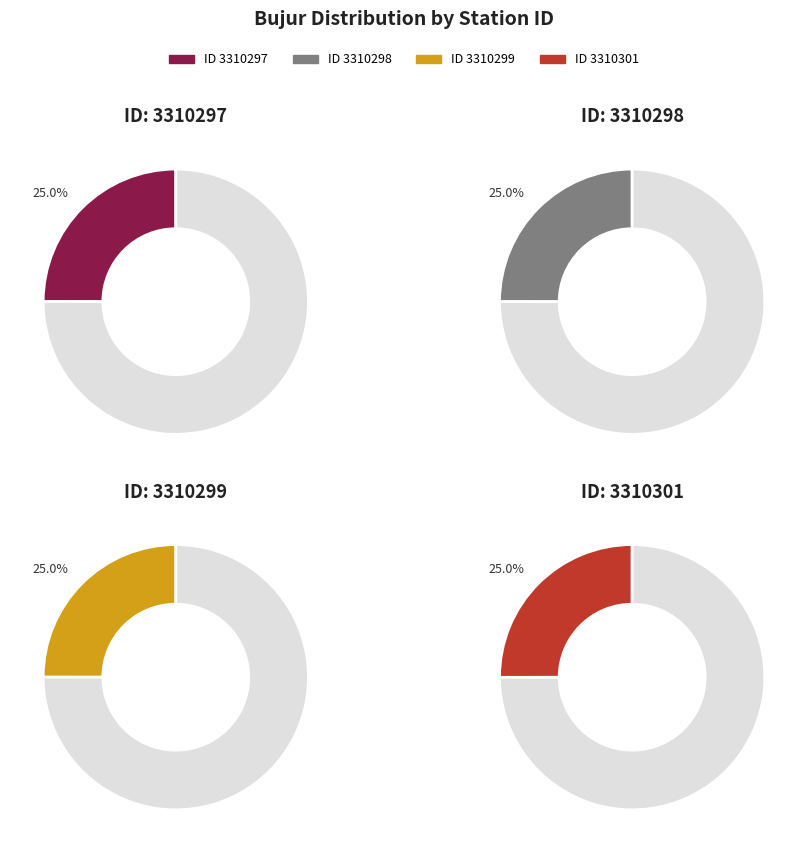

What percentage is NOT represented by 3310298?

75.0%